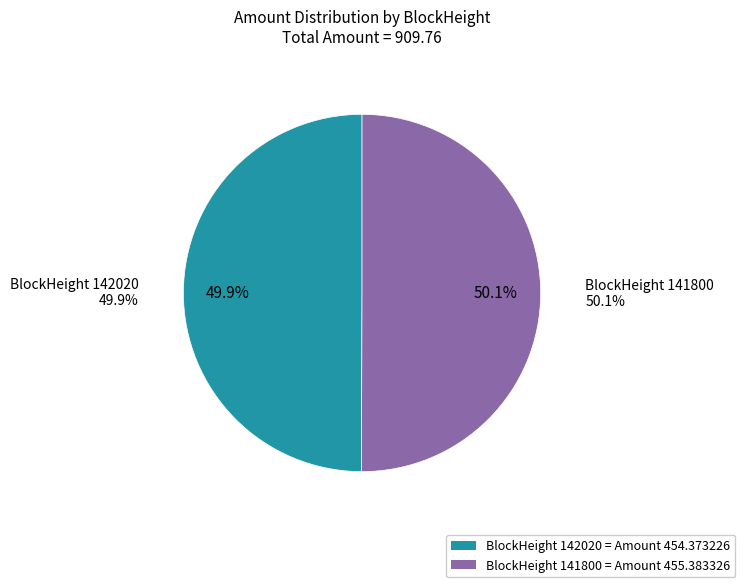

What percentage do 141800 and 142020 together represent?

100.0%